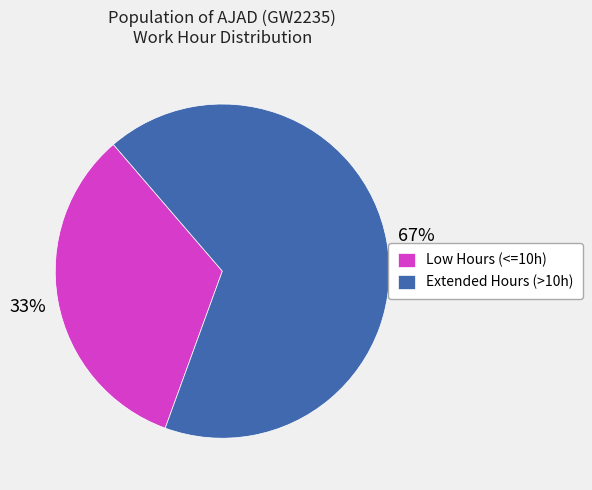

Which slice represents more than half of the pie?

Extended Hours (>10h)